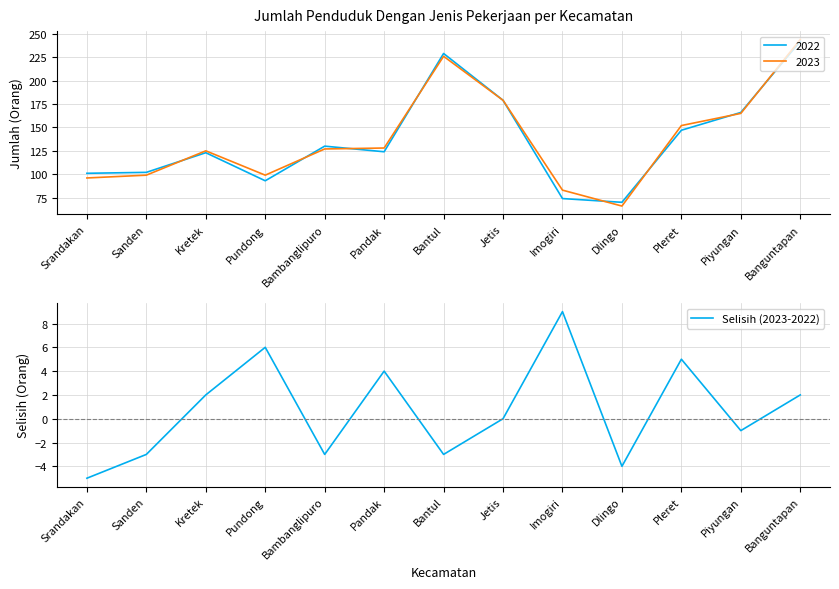

What is the change in value from Bantul to Banguntapan?

+5